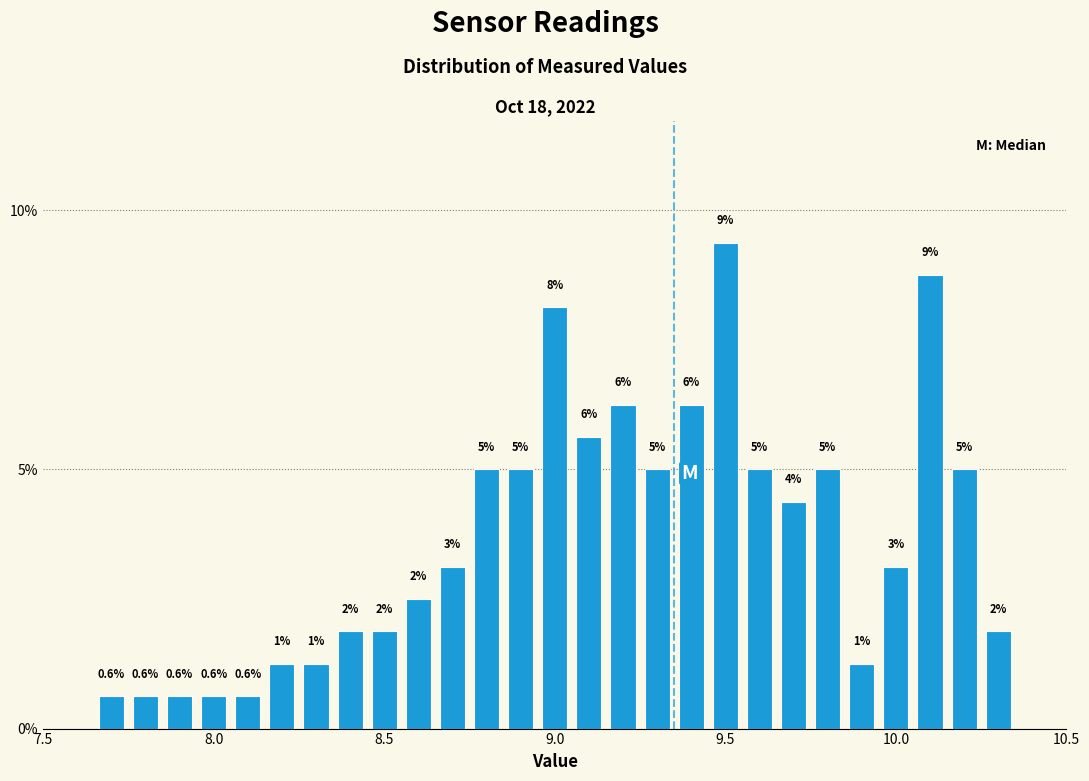

Read against the x-axis, roughly where is the centre of the tallest bar?

9.50